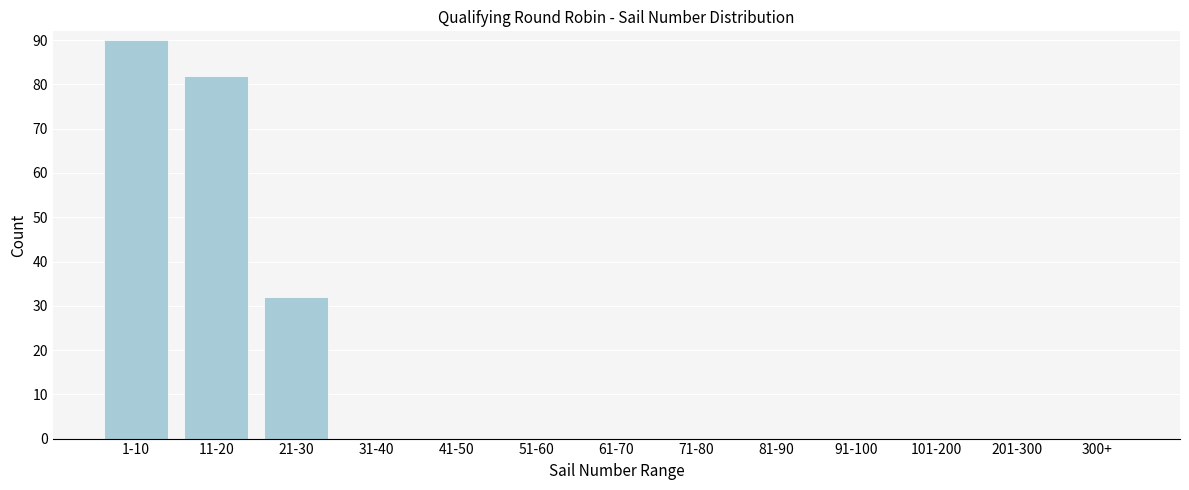

Reading left to right, what are all the values shown in this chart?

1-10=90	11-20=82	21-30=32	31-40=0	41-50=0	51-60=0	61-70=0	71-80=0	81-90=0	91-100=0	101-200=0	201-300=0	300+=0